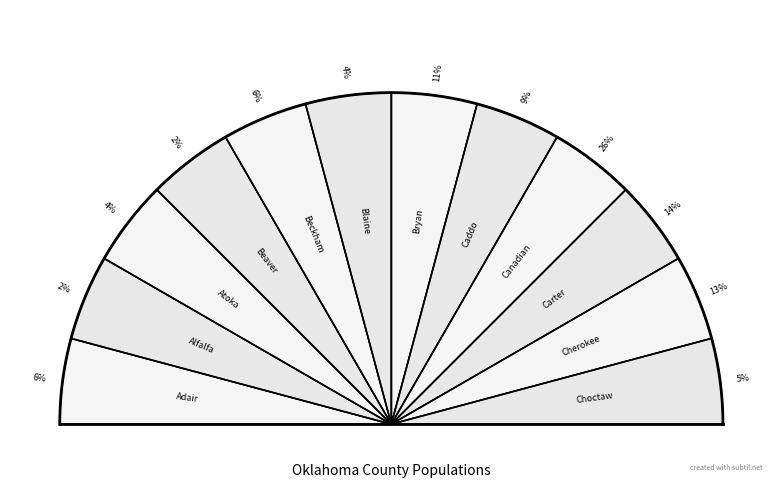

True or false: Caddo accounts for 22% of the total.

False